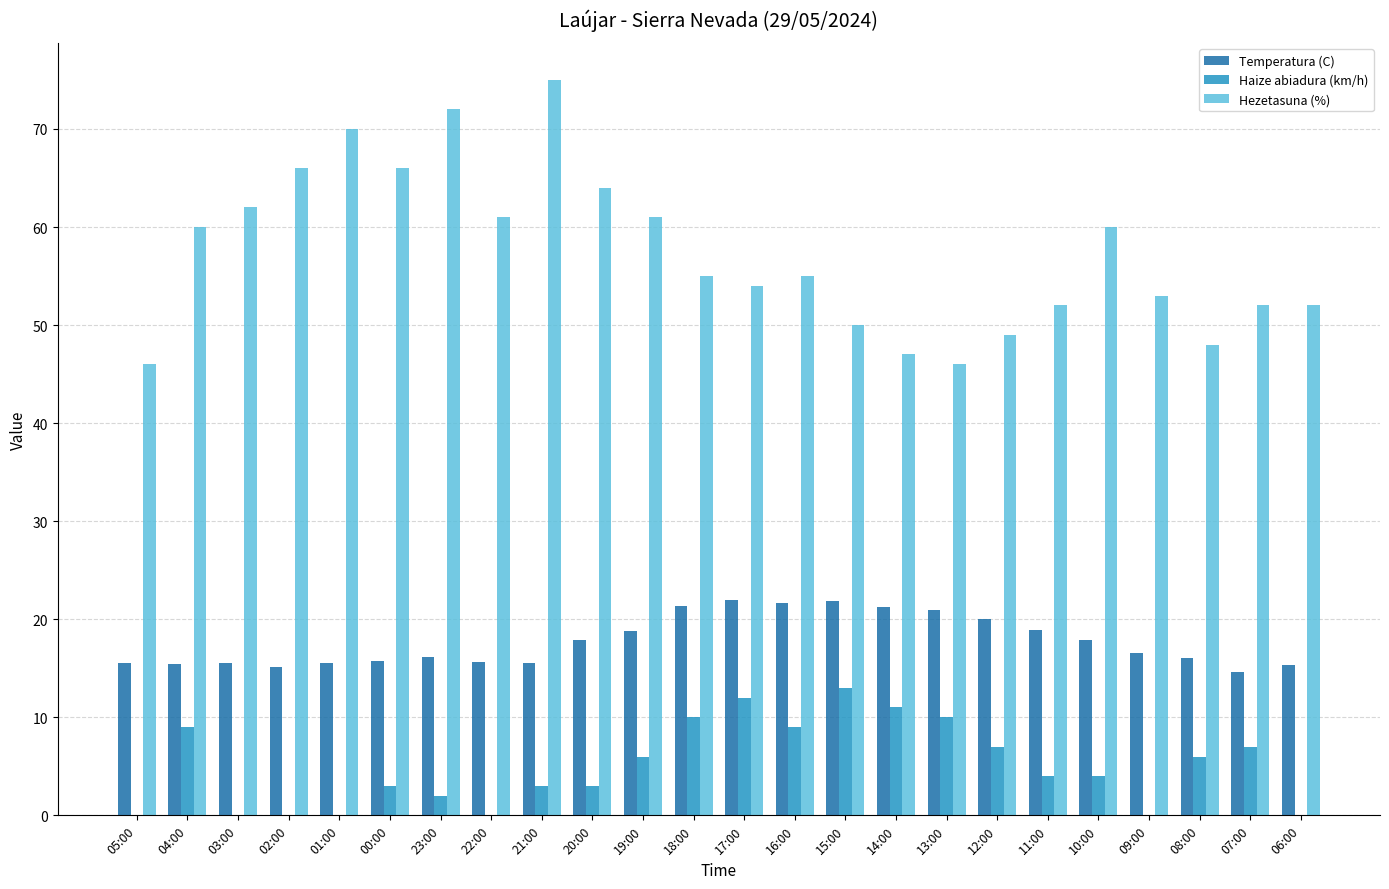

Where does the Haize abiadura (km/h) series first go above 4?

04:00